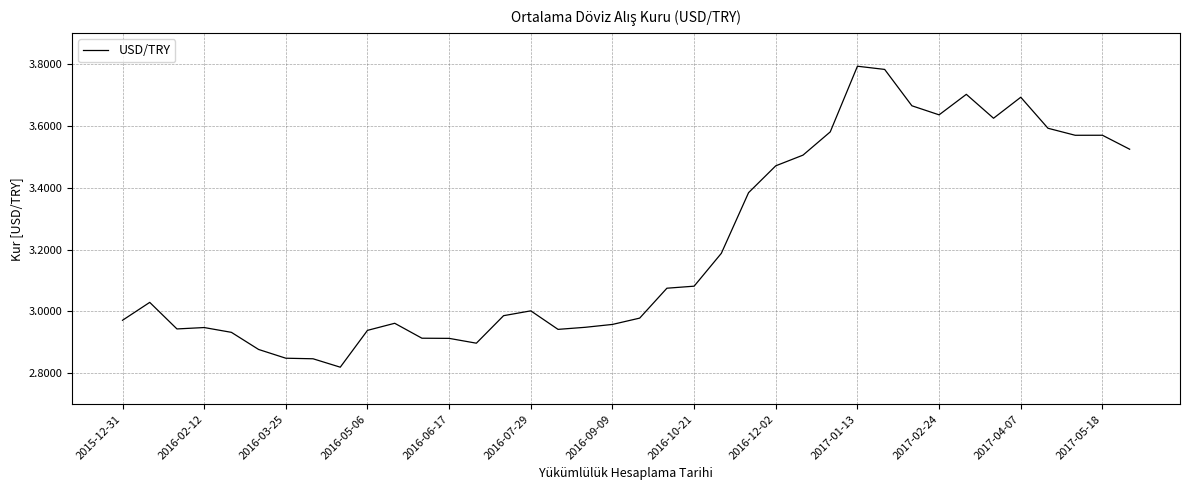

How many points are higher than both their immediate neighbors (excluding endpoints)?

8